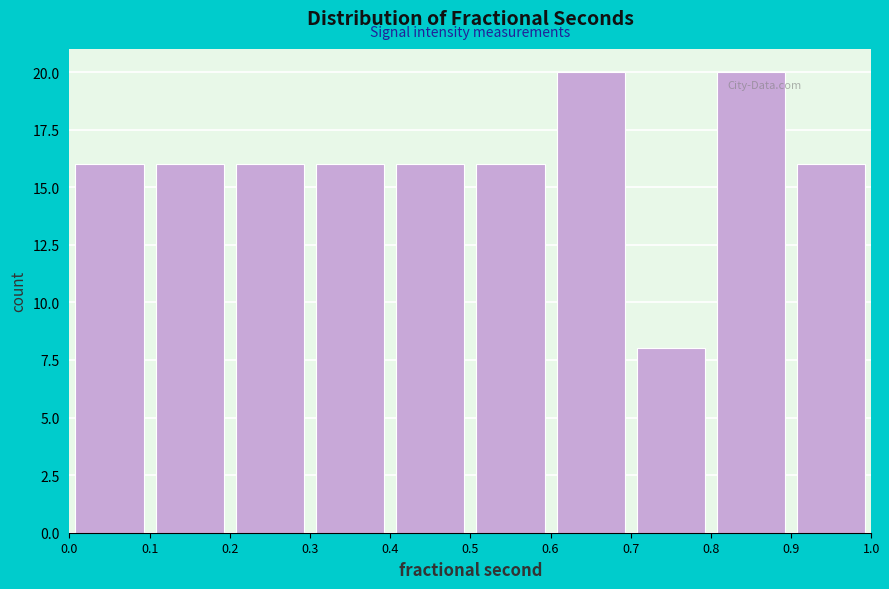

How tall is the bar that spans 0.3 to 0.4 on the x-axis? The values are not printed on the chart, so give them approximately, as read against the axis.

16